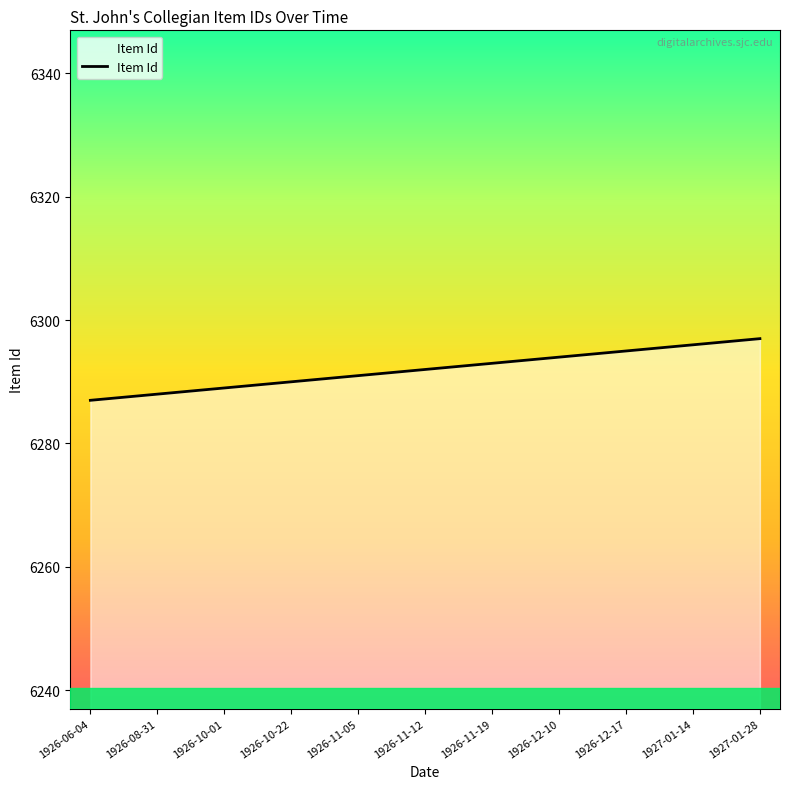

What is the ratio of the value at 1926-11-12 to the value at 1926-12-17?

1.0